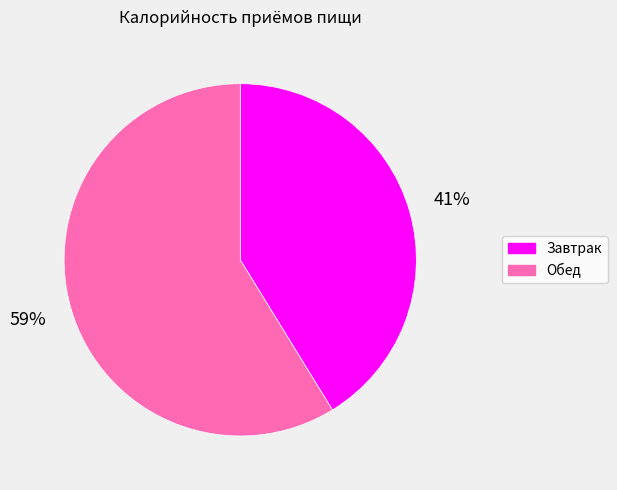

To the nearest percent, what is the difference between the Обед and Завтрак slice percentages?

18%